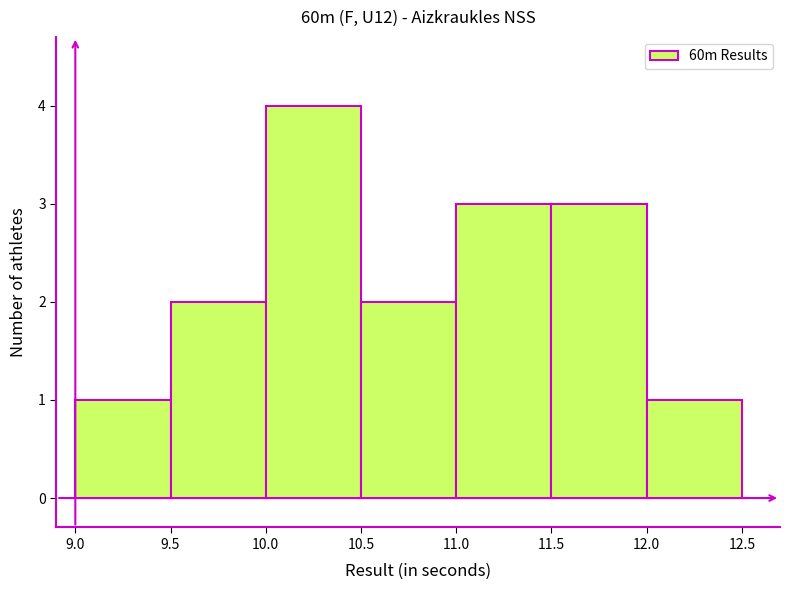

Over which range of the x-axis is the bar tallest?

10.0 to 10.5